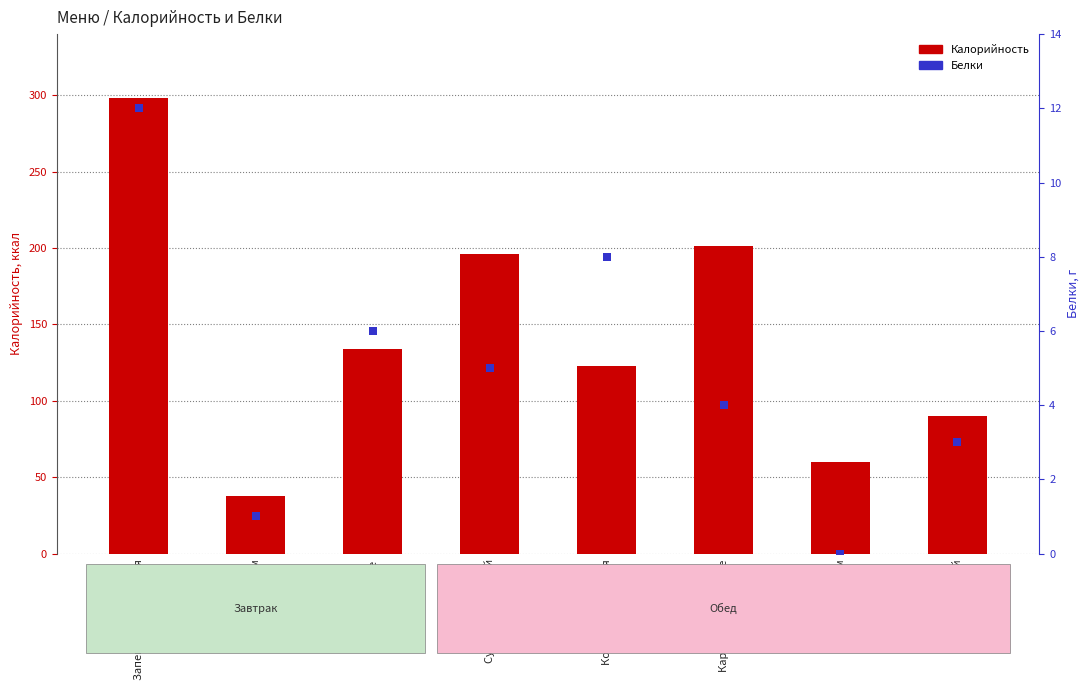

What are all the series names shown in the legend?

Калорийность, Белки